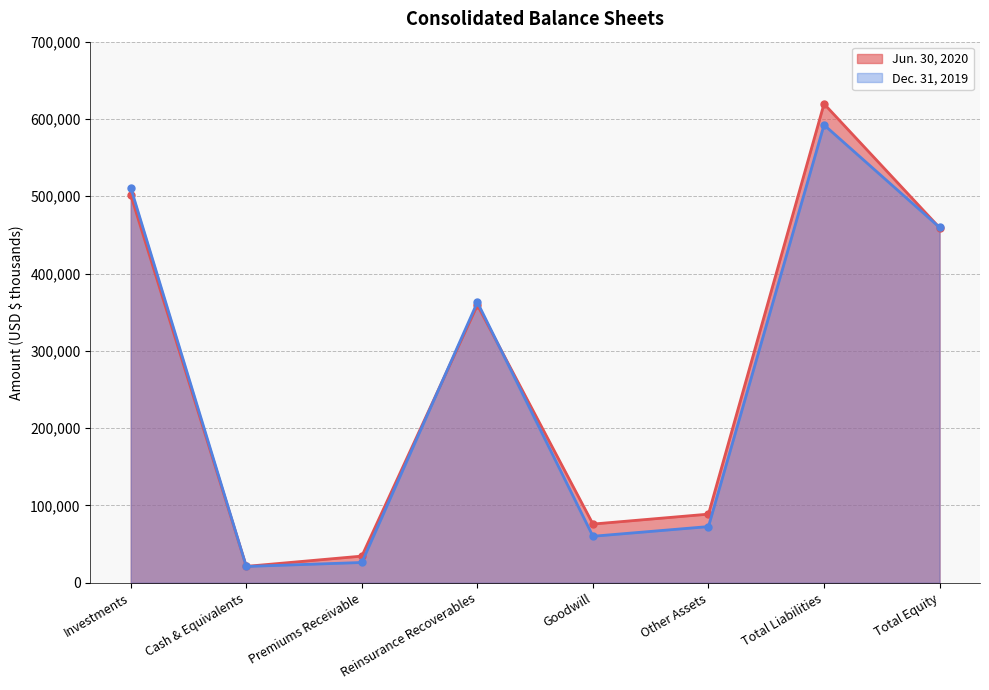

What is the difference between the maximum and second lowest values in the Dec. 31, 2019 series?

566110